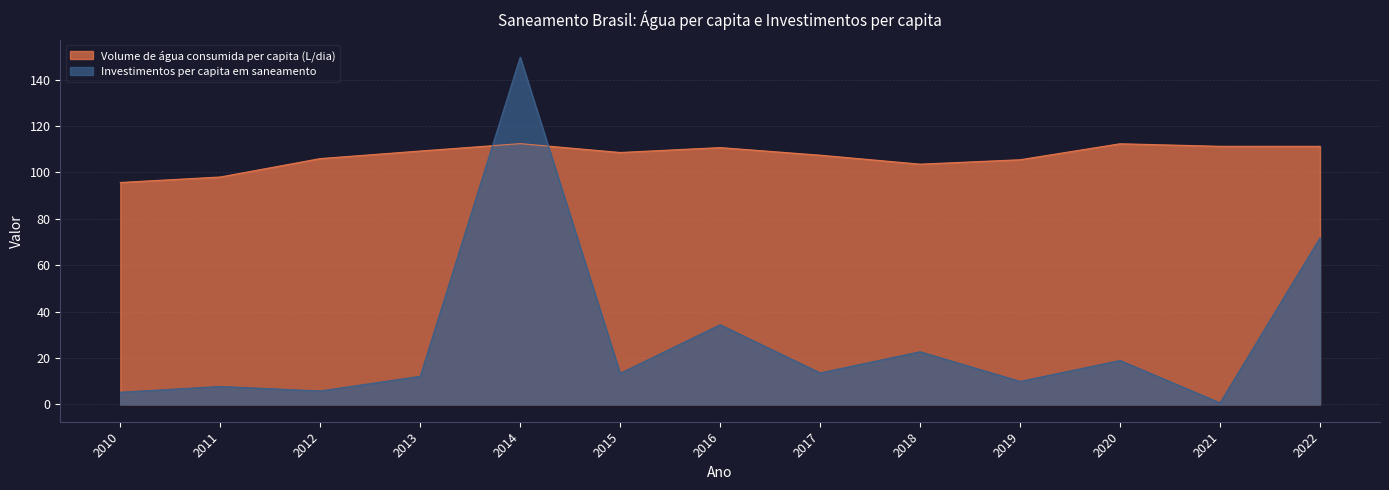

What is the spread (max minus min) of values at 2018?

80.9